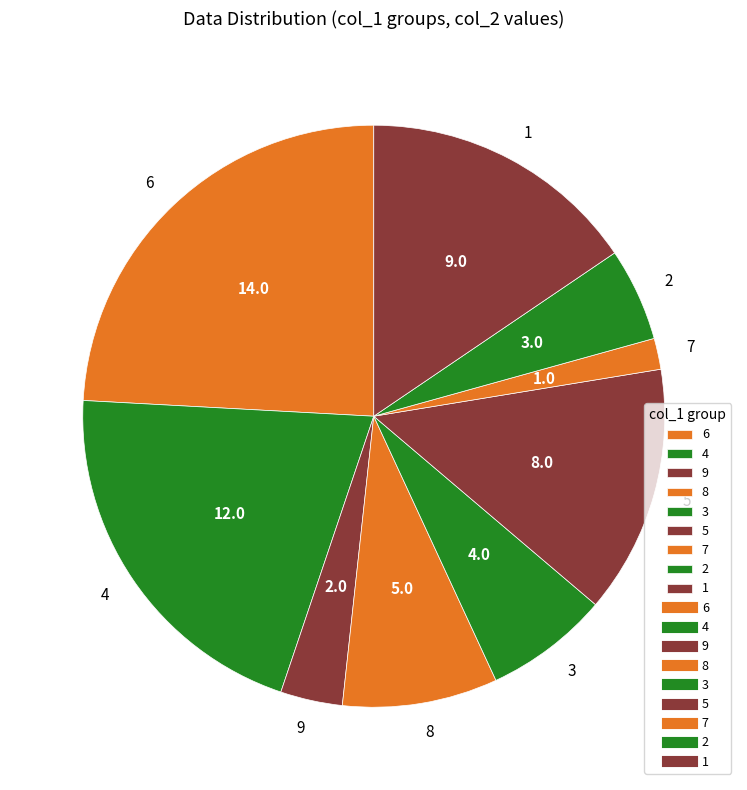

How many slices are in this pie chart?

9